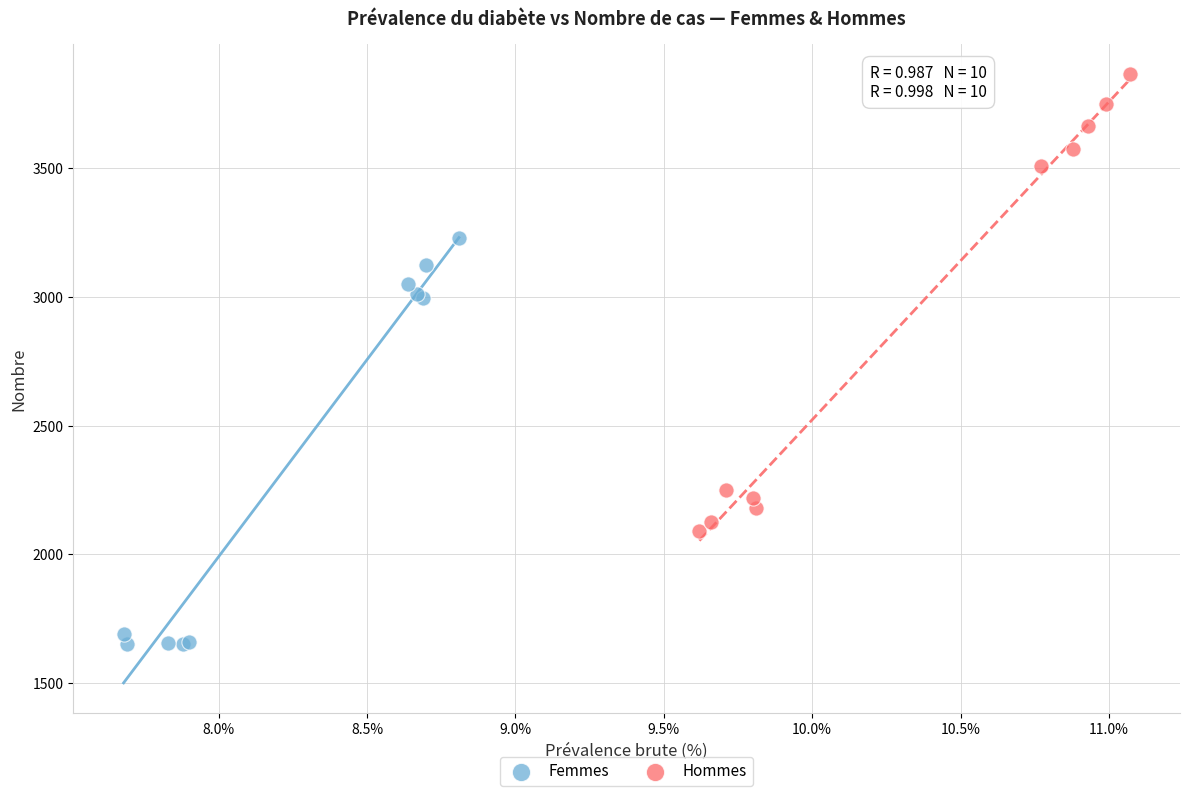

What are all the series names shown in the legend?

Femmes, Hommes